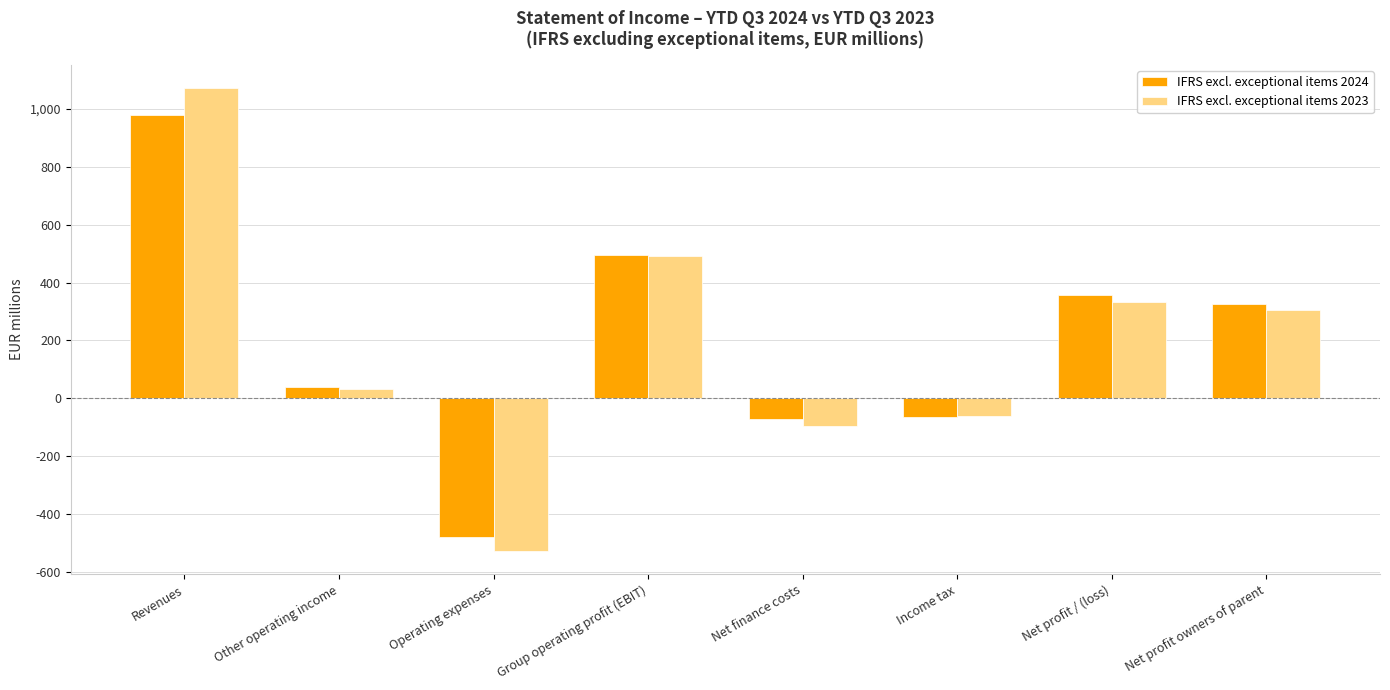

Reading left to right, what are all the values shown in this chart?

IFRS excl. exceptional items 2024: Revenues=978.7	Other operating income=37.5	Operating expenses=-478.9	Group operating profit (EBIT)=494.2	Net finance costs=-73.6	Income tax=-64.8	Net profit / (loss)=355.8	Net profit owners of parent=324.1
IFRS excl. exceptional items 2023: Revenues=1072.8	Other operating income=32.3	Operating expenses=-528.7	Group operating profit (EBIT)=490.3	Net finance costs=-97.5	Income tax=-60.5	Net profit / (loss)=332.3	Net profit owners of parent=303.9